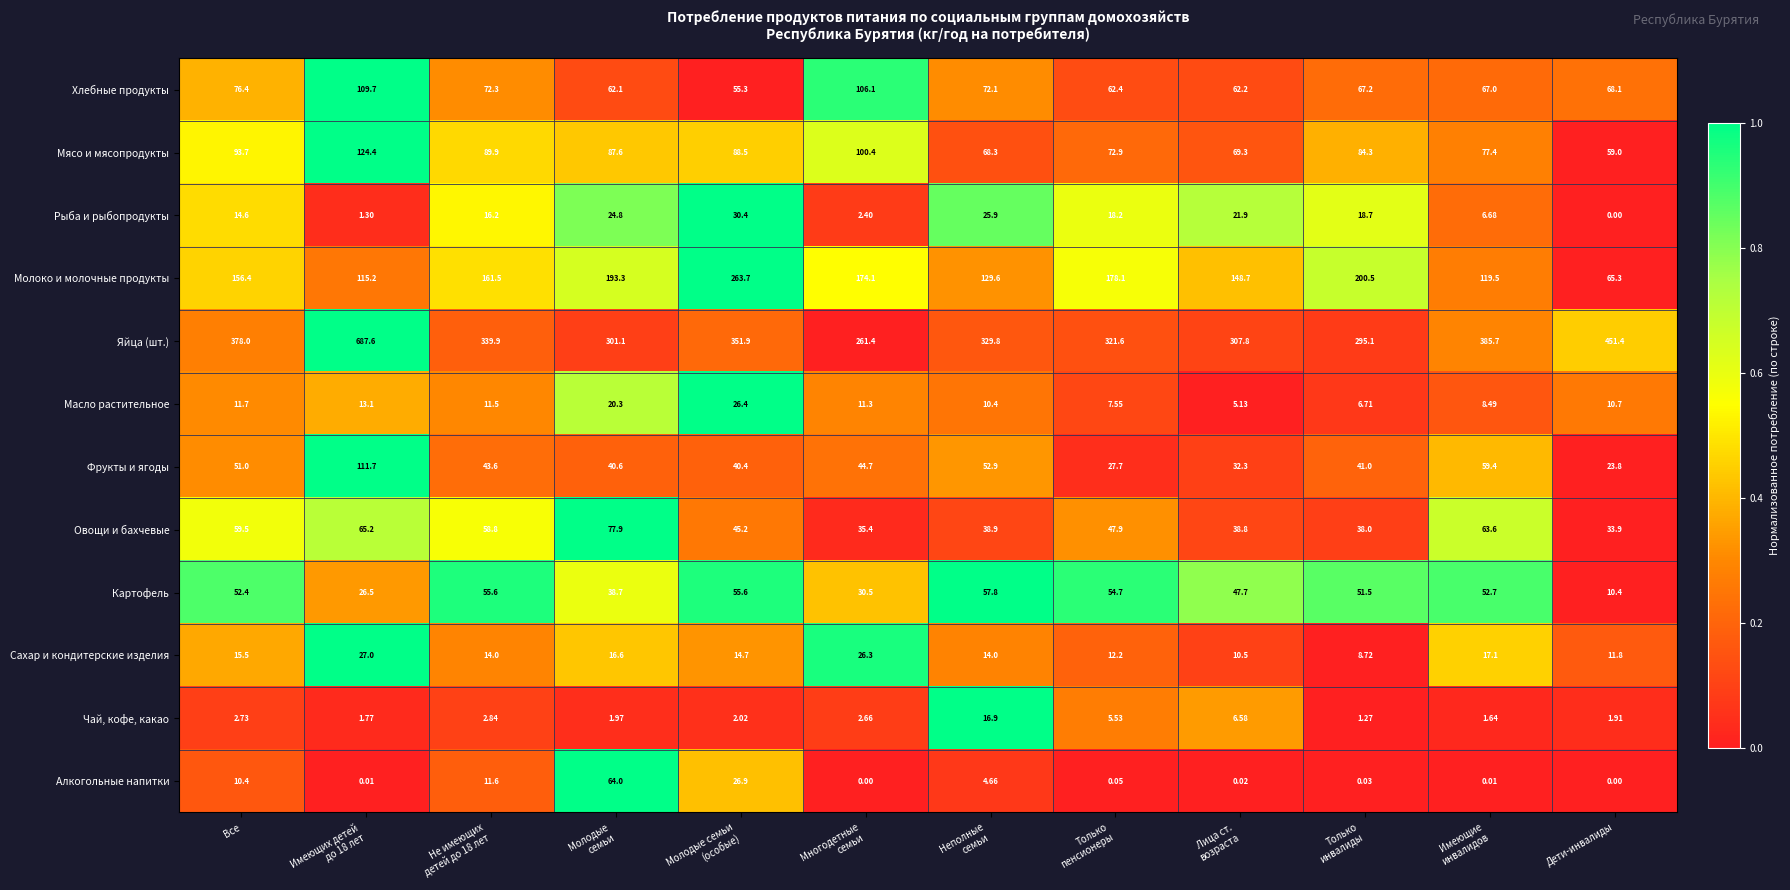

Which category has the lowest value in the Фрукты и ягоды series?

Дети-инвалиды